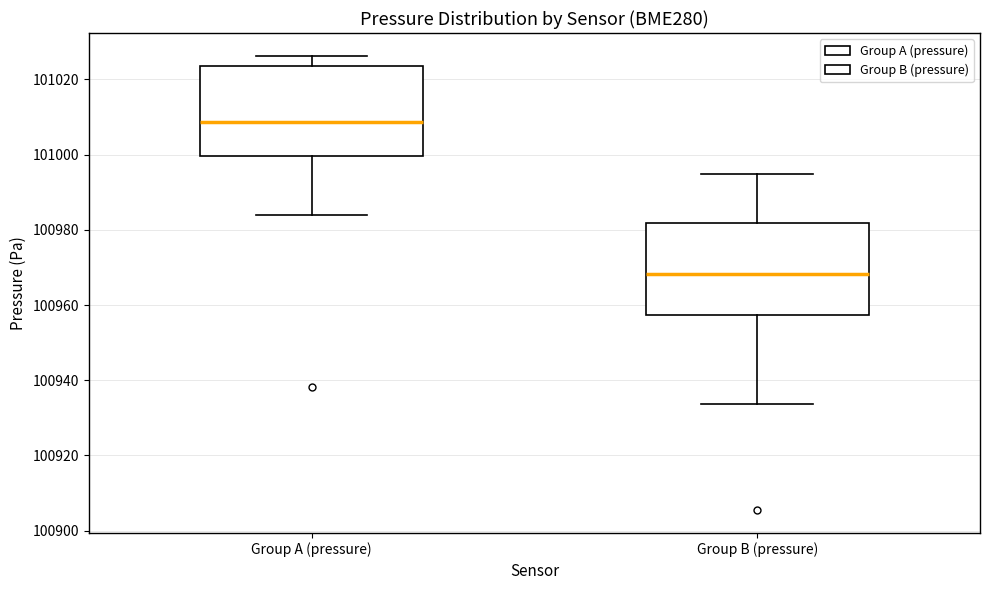

Where does the upper whisker of the box for Group B (pressure) end on the y-axis? The values are not printed on the chart, so give them approximately, as read against the axis.

100994